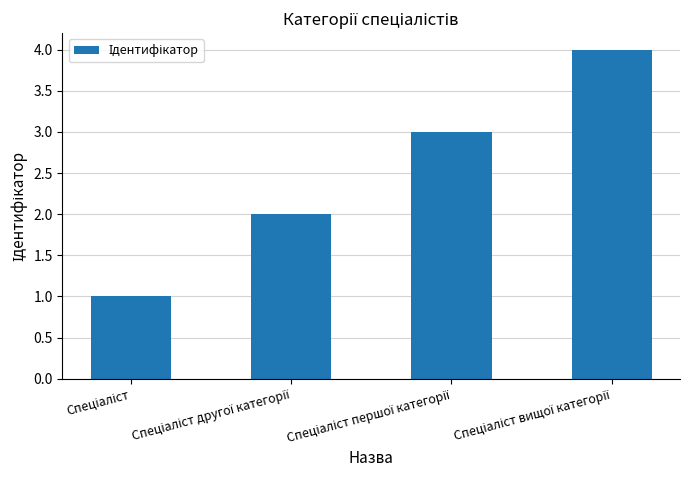

What is the sum of all values?

10